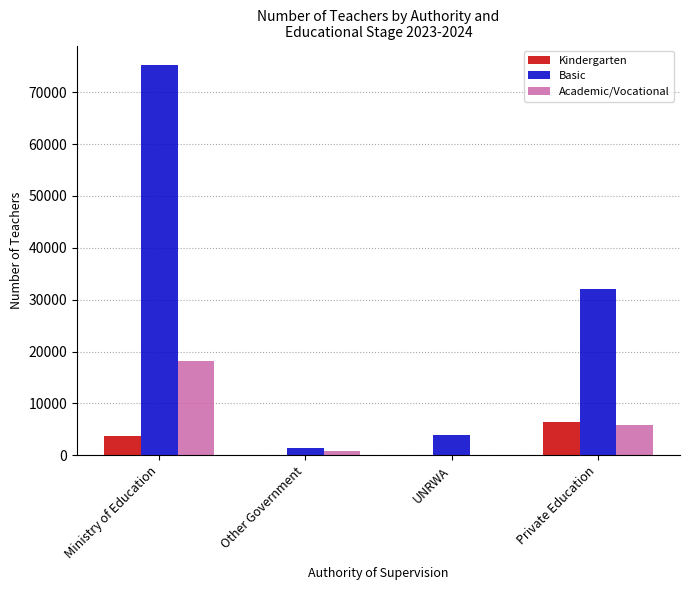

Is it true that Academic/Vocational equals 29192 at Ministry of Education?

False